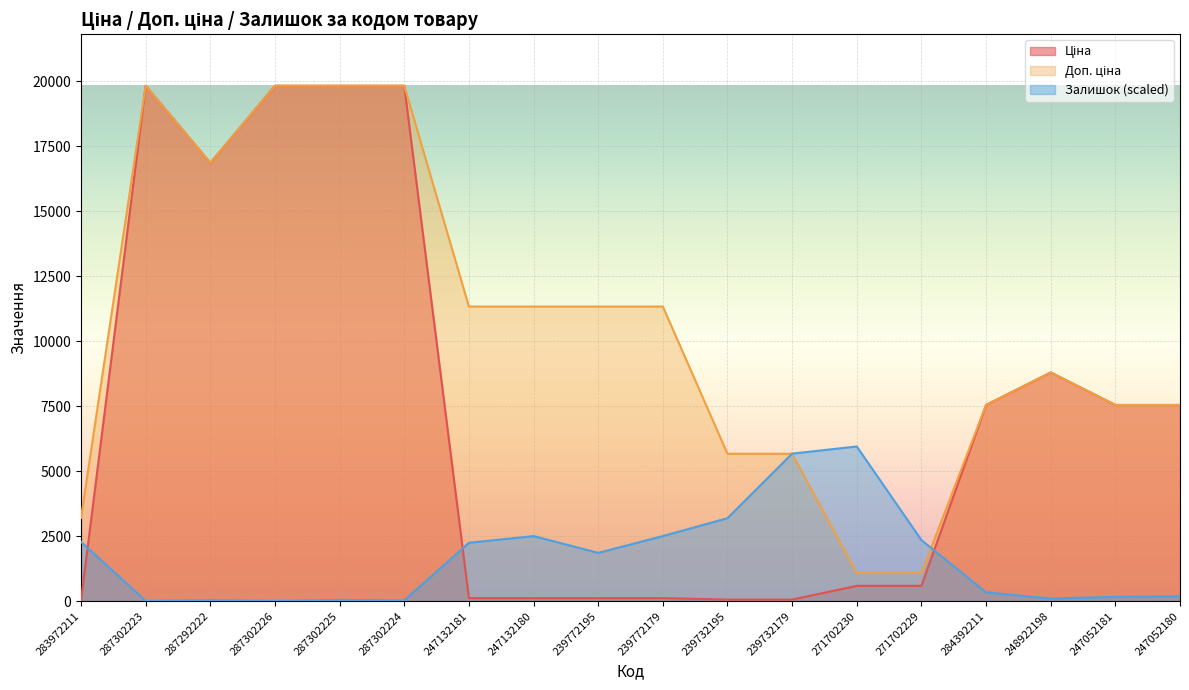

List the series in order of their peak value, highest first.

Ціна, Доп. ціна, Залишок